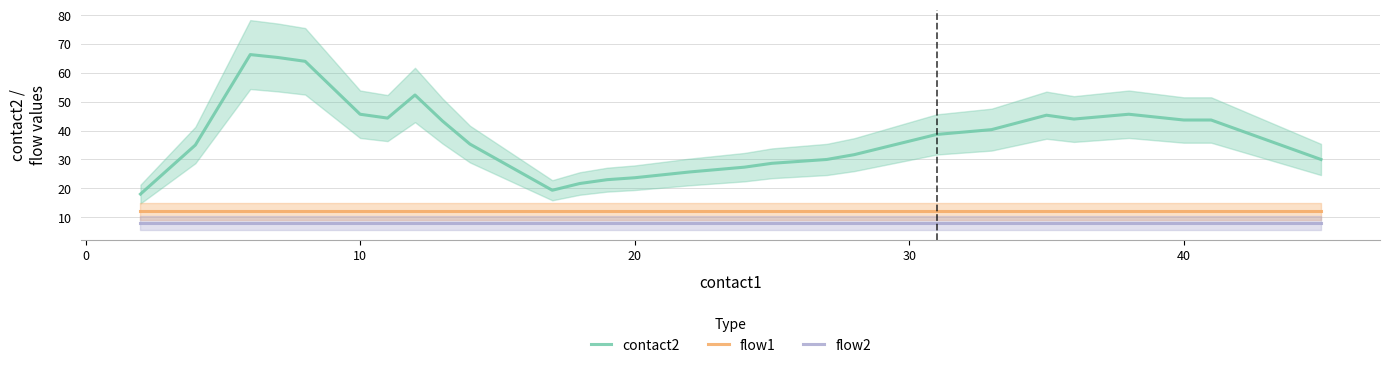

Is it true that flow1 equals 19.6 at 20?

False